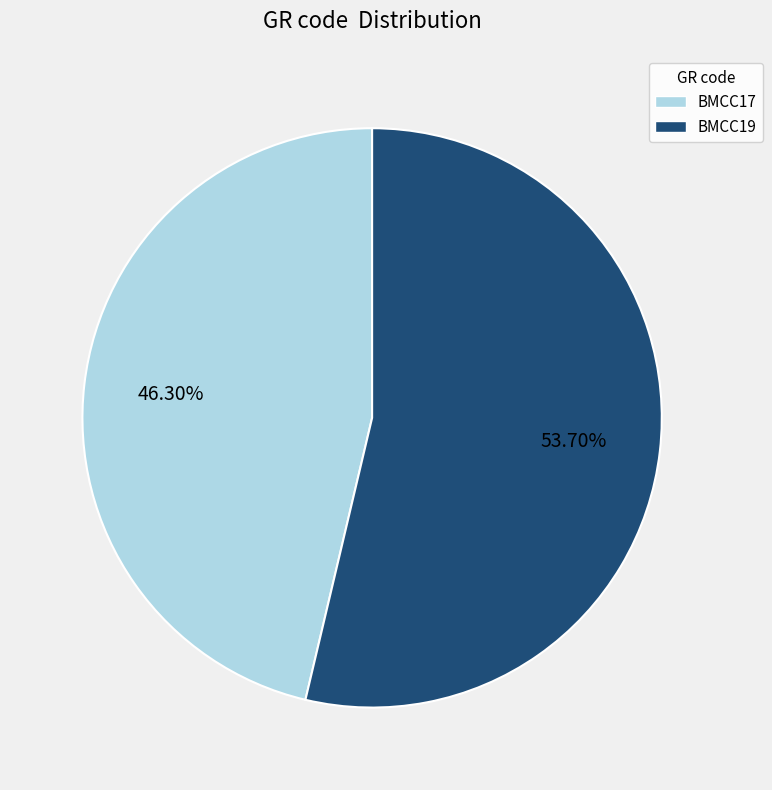

The BMCC17 slice represents 46% of the pie. True or false?

True